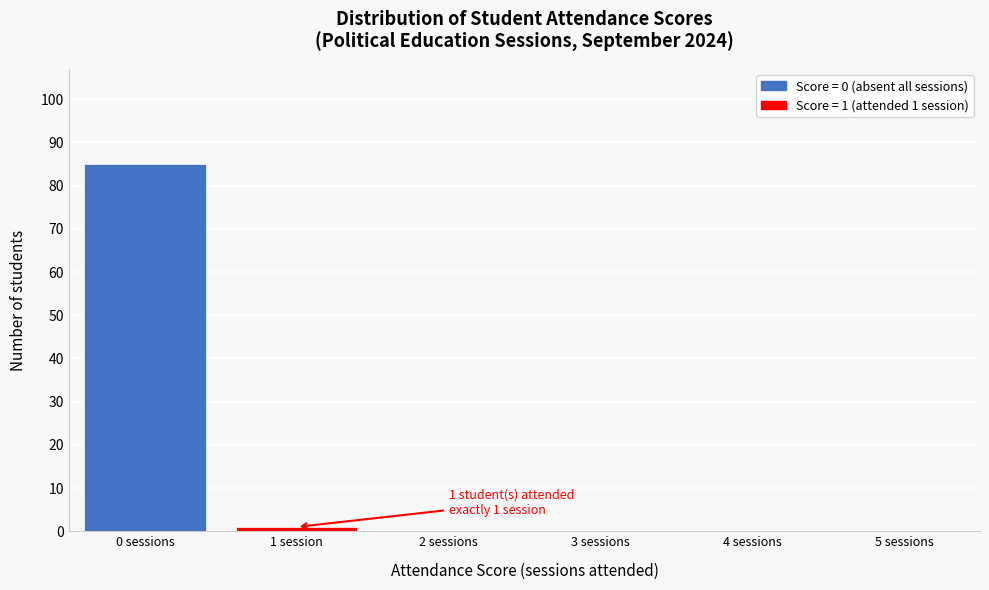

Reading right to left, what are all the values shown in this chart?

5 sessions=0	4 sessions=0	3 sessions=0	2 sessions=0	1 session=1	0 sessions=85